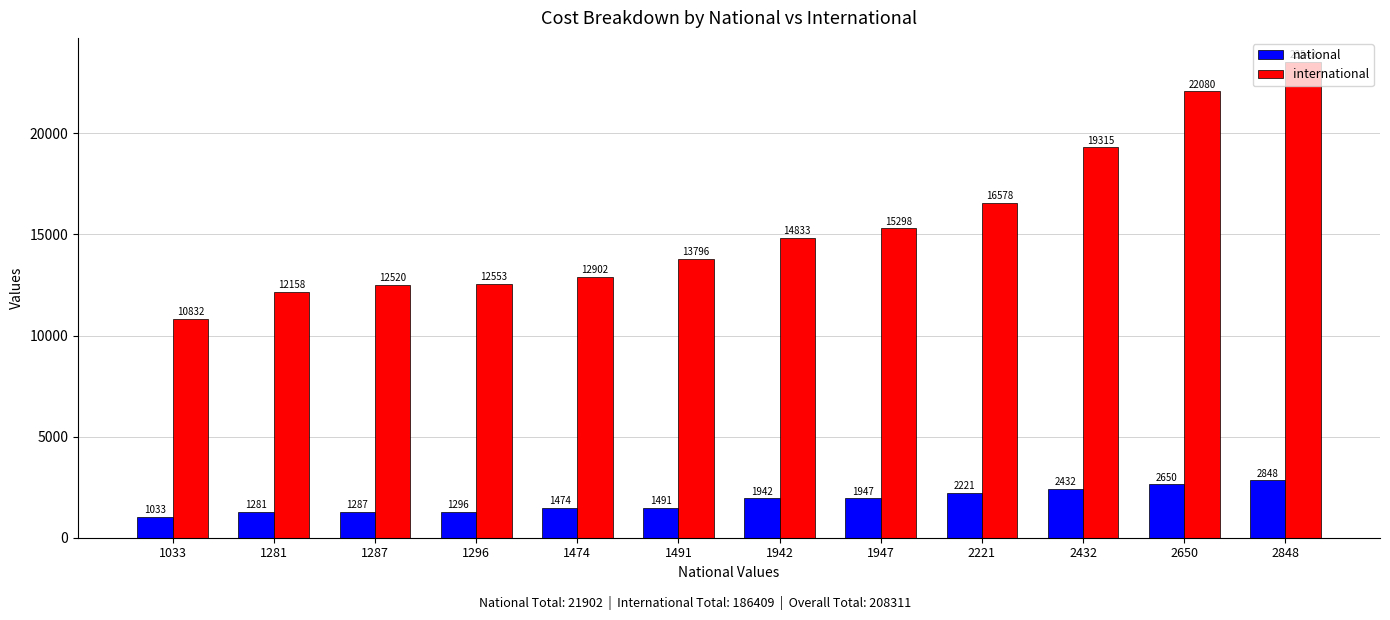

Is it true that national equals 3441.1 at 1947?

False